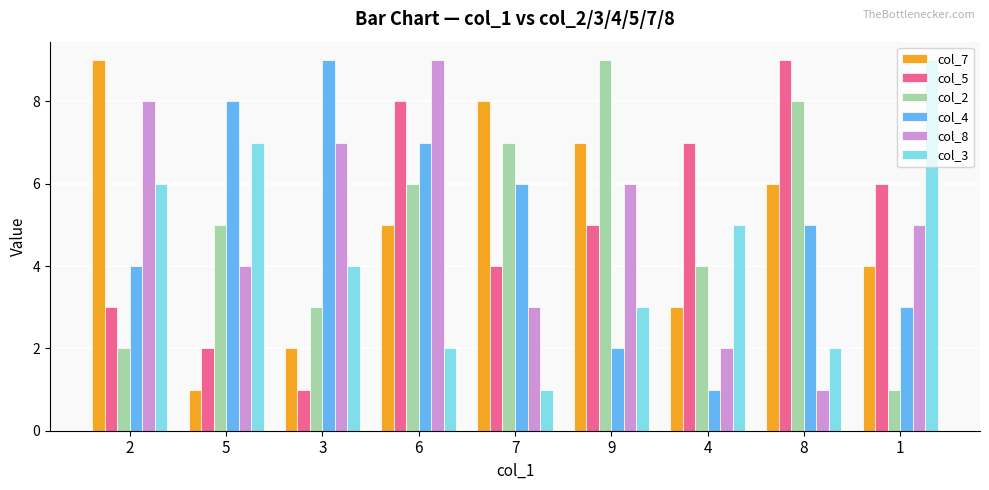

The col_5 series shows 1 at 3. True or false?

True